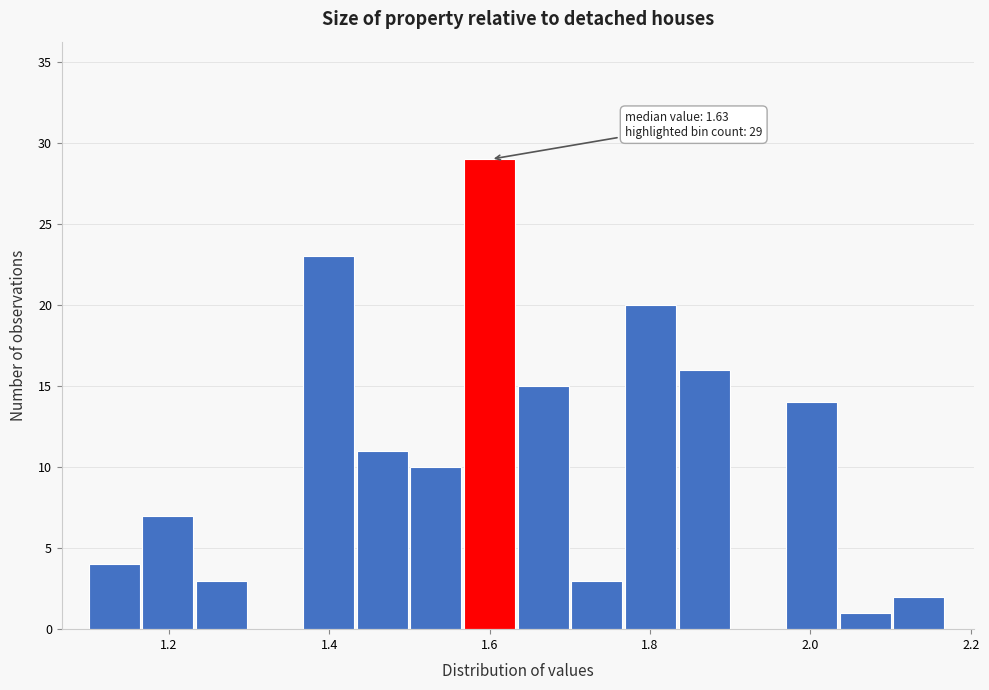

Read against the x-axis, roughly where is the centre of the tallest bar?

1.60